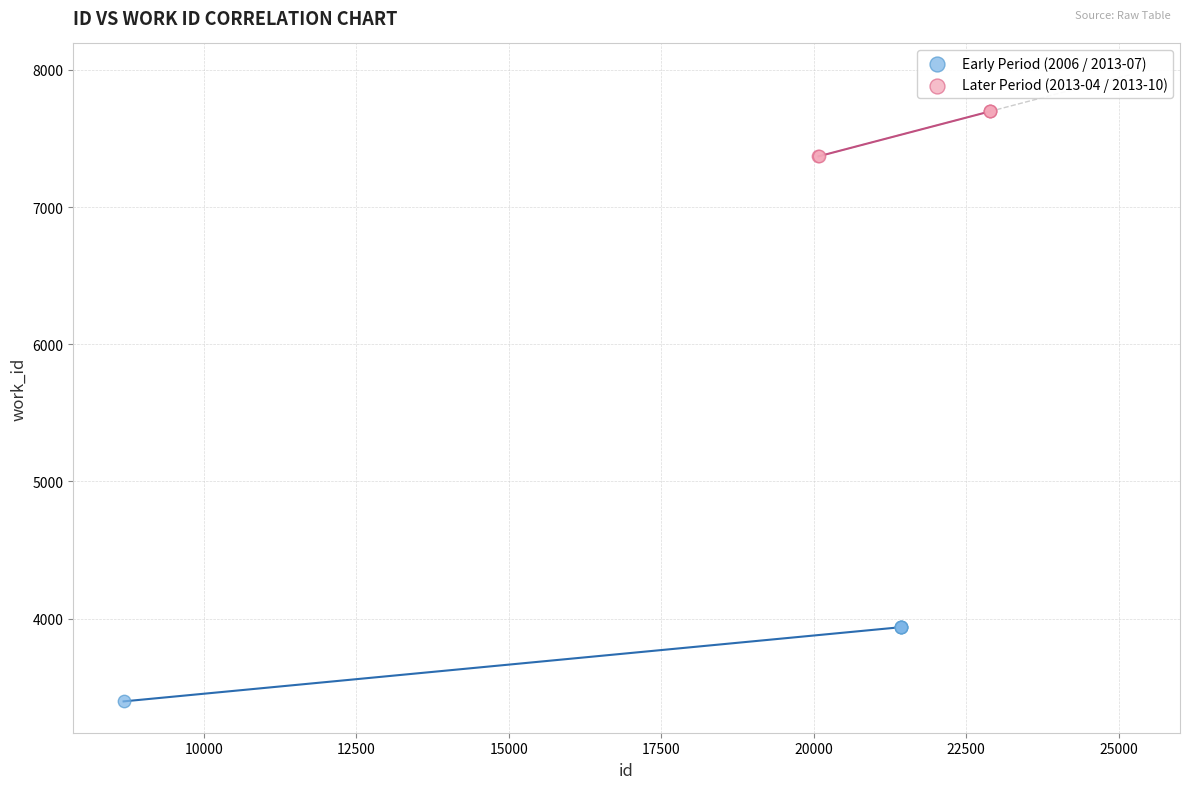

Which series reaches the minimum Y coordinate?

Early Period (2006 / 2013-07)